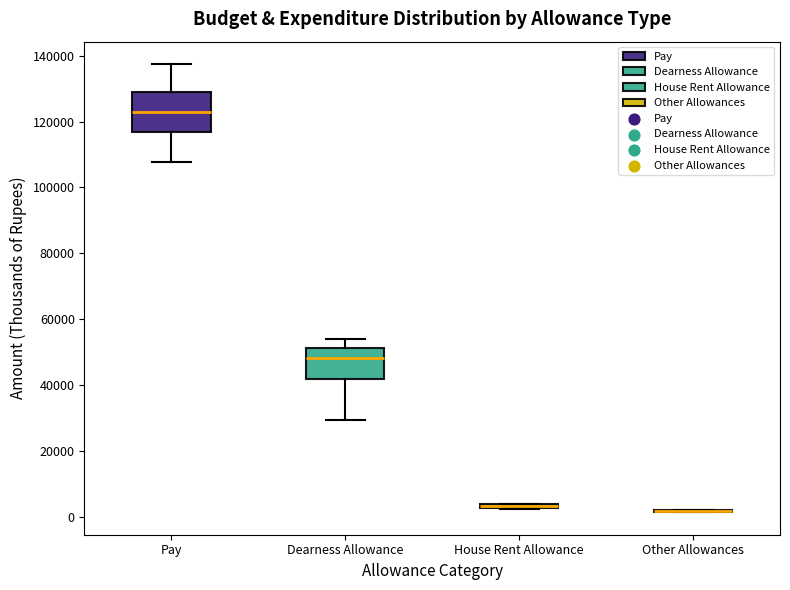

Comparing the boxes themselves (not the whiskers), which one is the tallest?

Pay